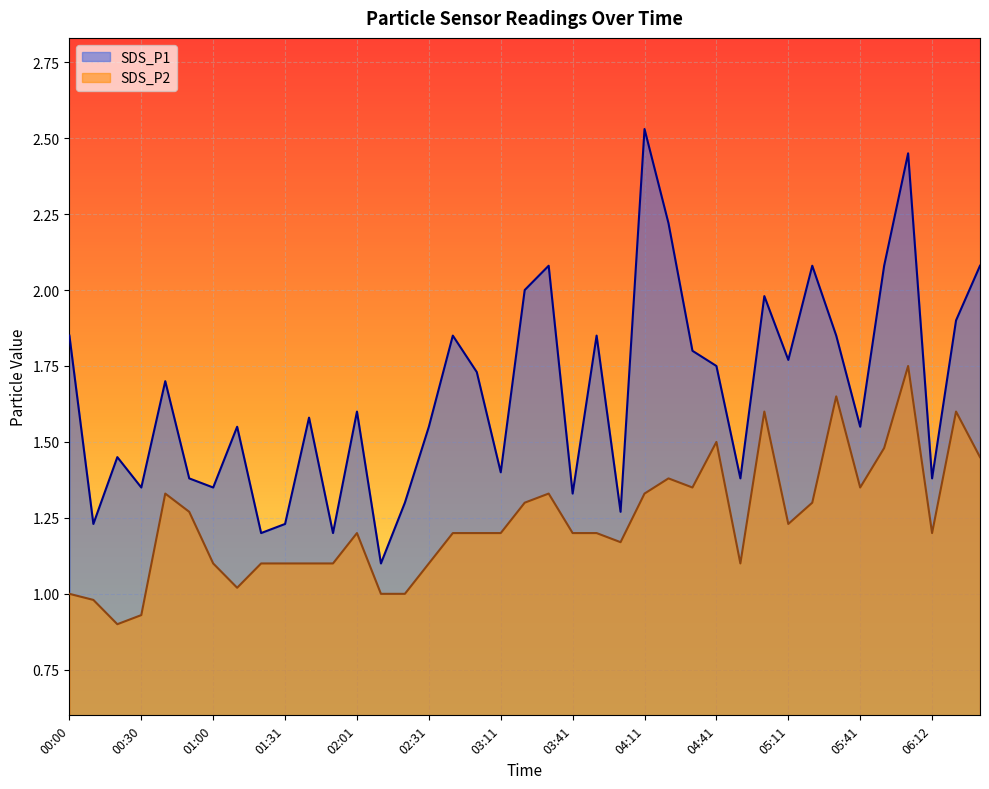

Which series has the largest range (max minus min)?

SDS_P1